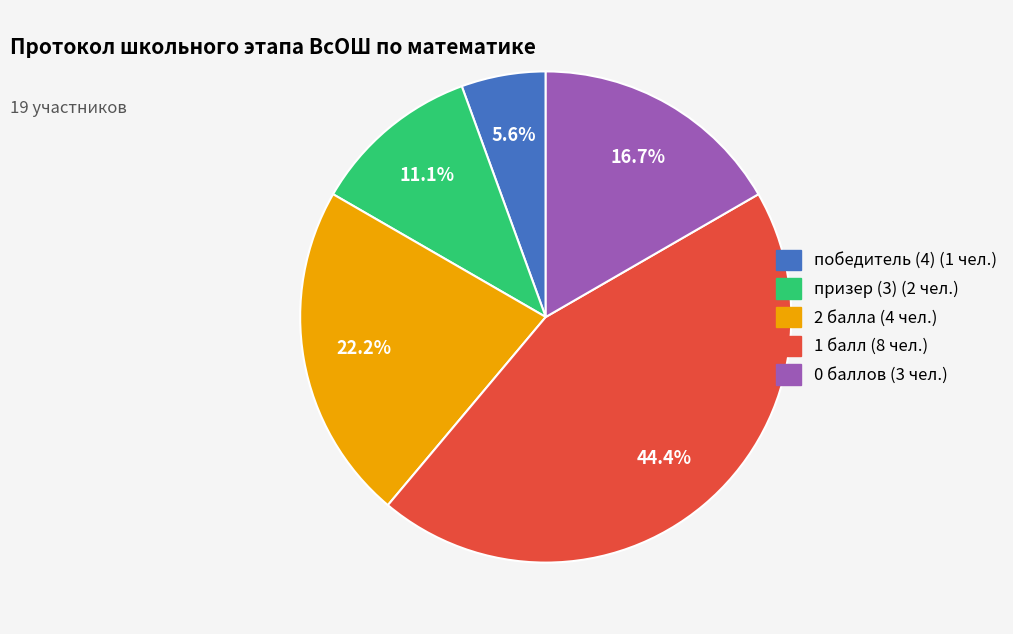

Does any single category account for the majority?

No